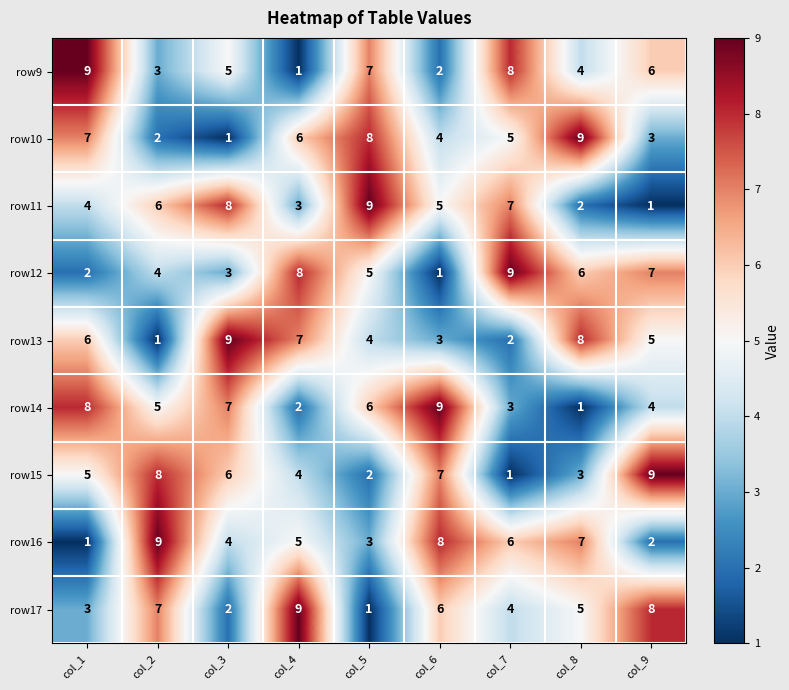

At which label does row16 first exceed 5?

col_2